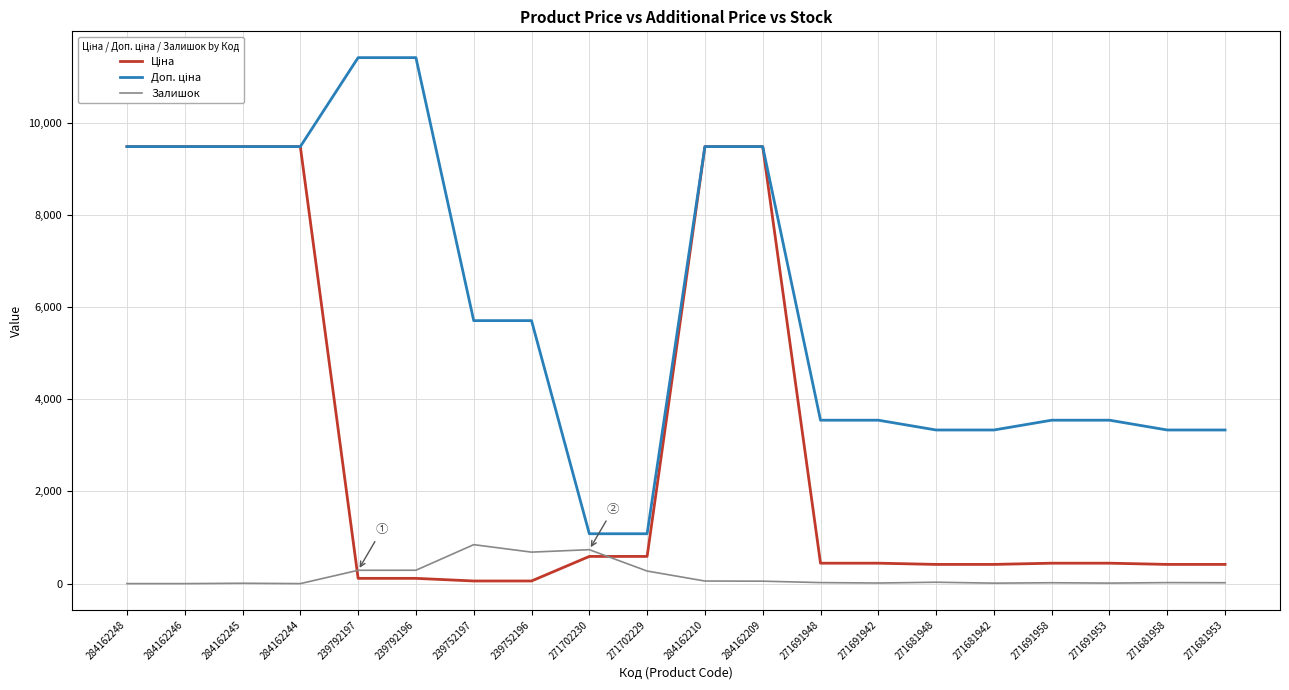

What is the difference between the highest and lowest values at 284162244?

9480.1